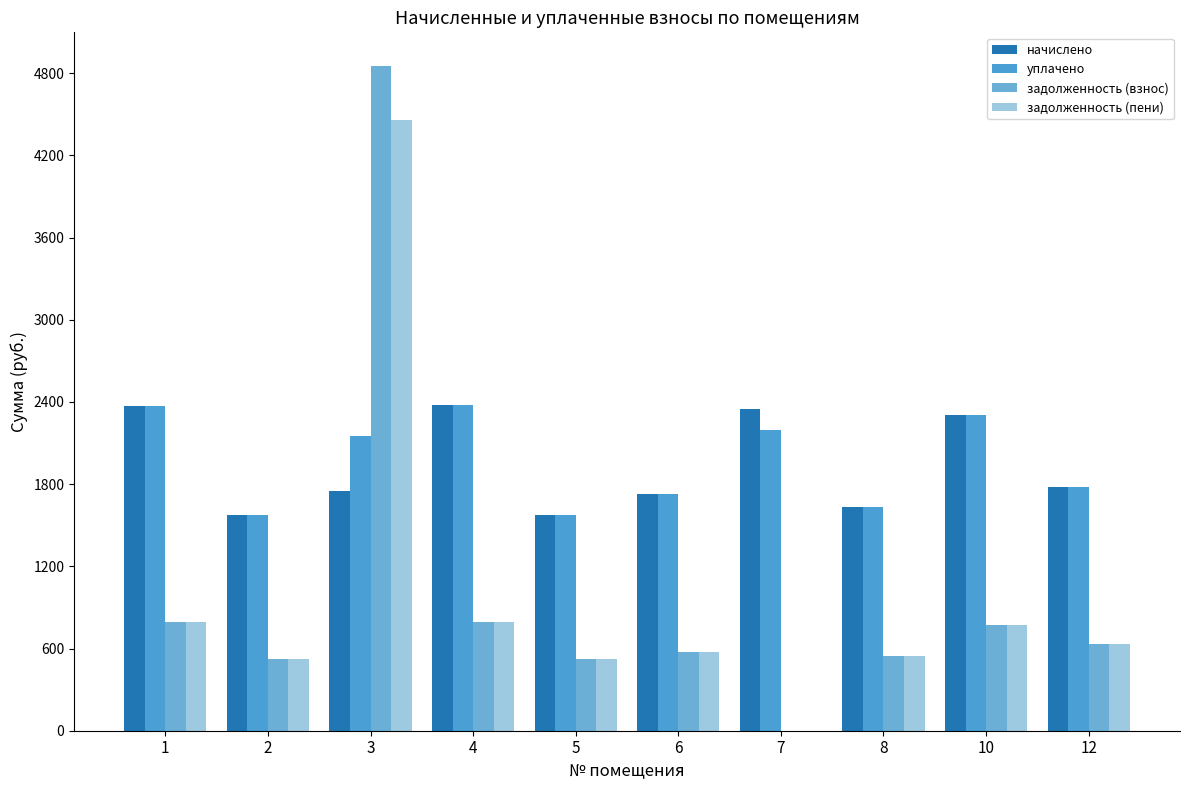

How many groups of bars are there?

10